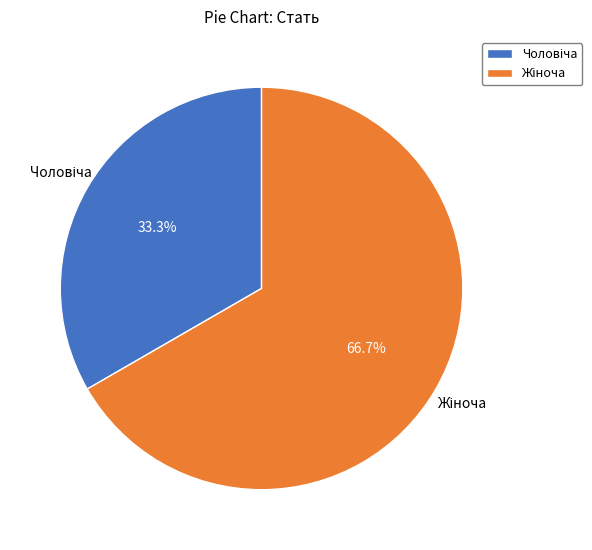

Does any single category account for the majority?

Yes